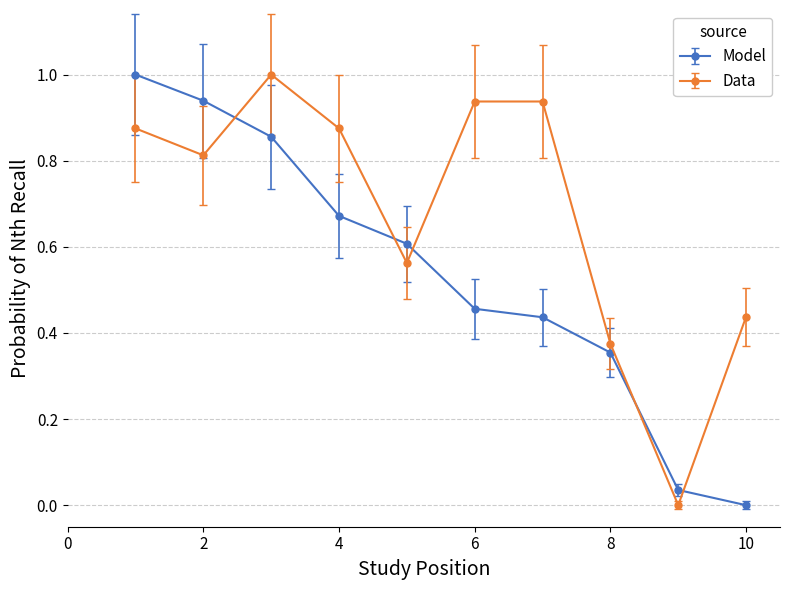

What is the maximum value for Data?

1.0